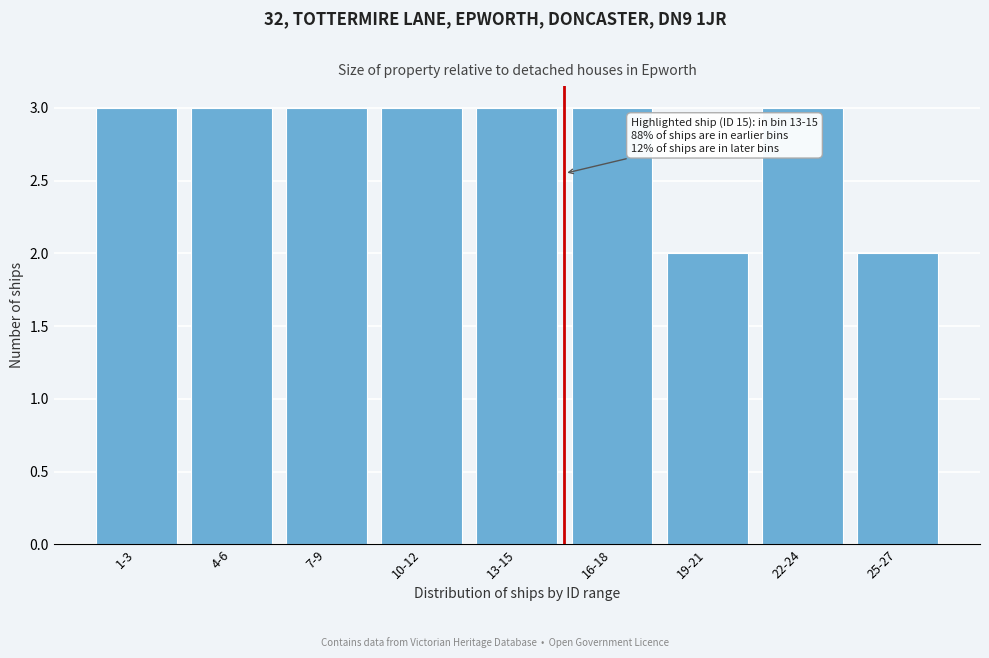

Reading left to right, transcribe all the data shown in this chart.

3	3	3	3	3	3	2	3	2